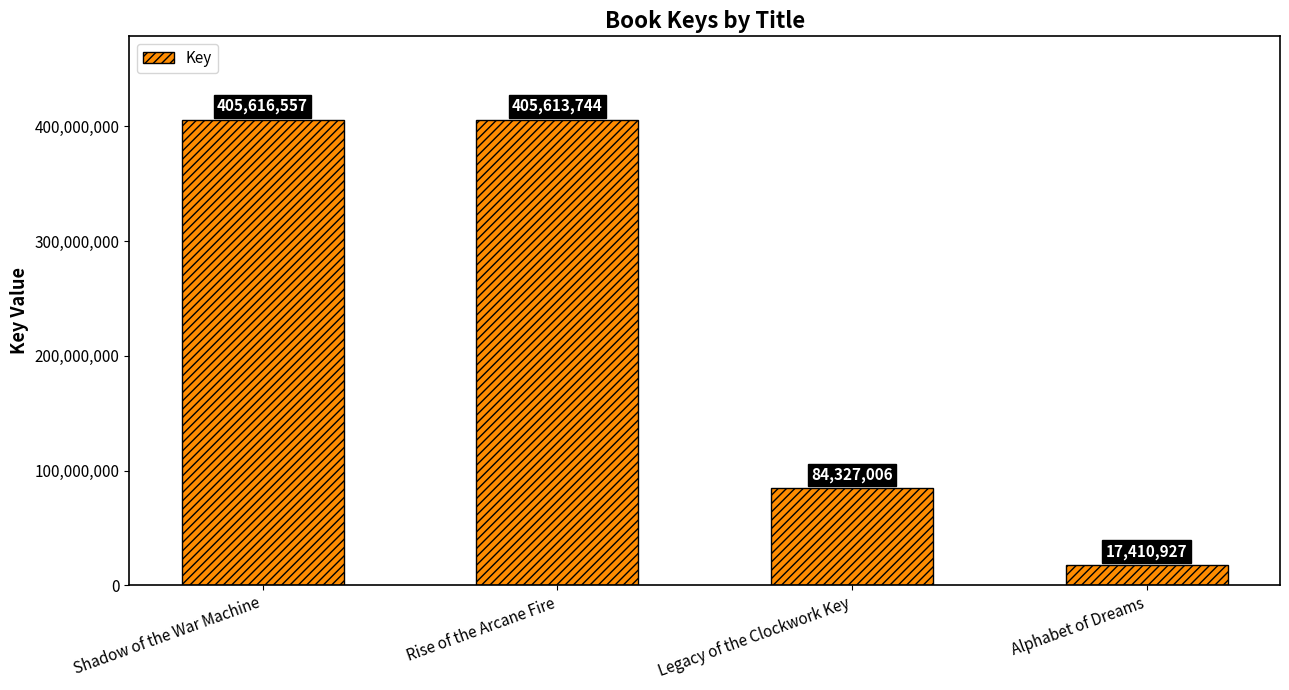

What is the label of the 2nd bar from the left?

Rise of the Arcane Fire